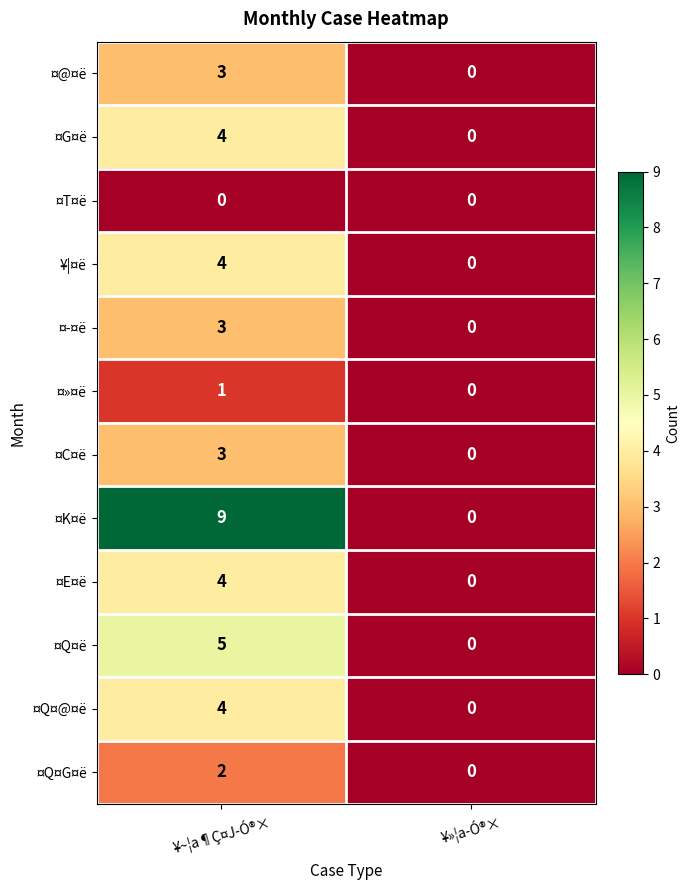

Which series changed the most between ¥~¦a¶Ç¤J­Ó®× and ¥»¦a­Ó®×?

¤K¤ë